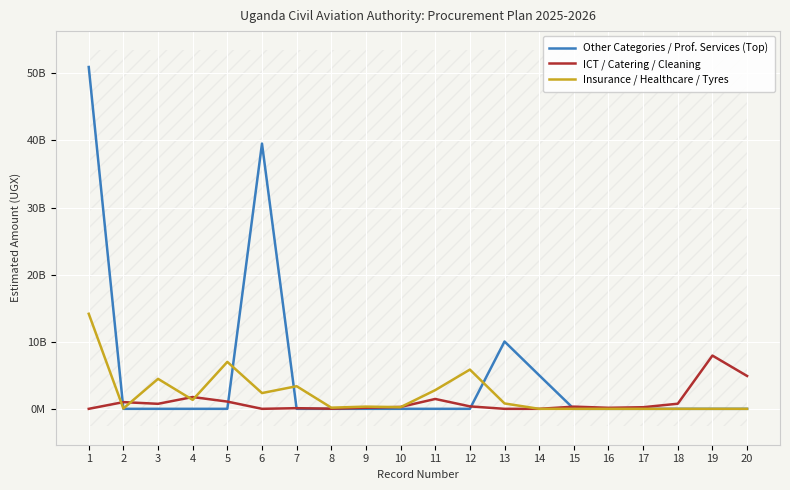

The value of Other Categories / Prof. Services (Top) at 15 is 0. True or false?

True